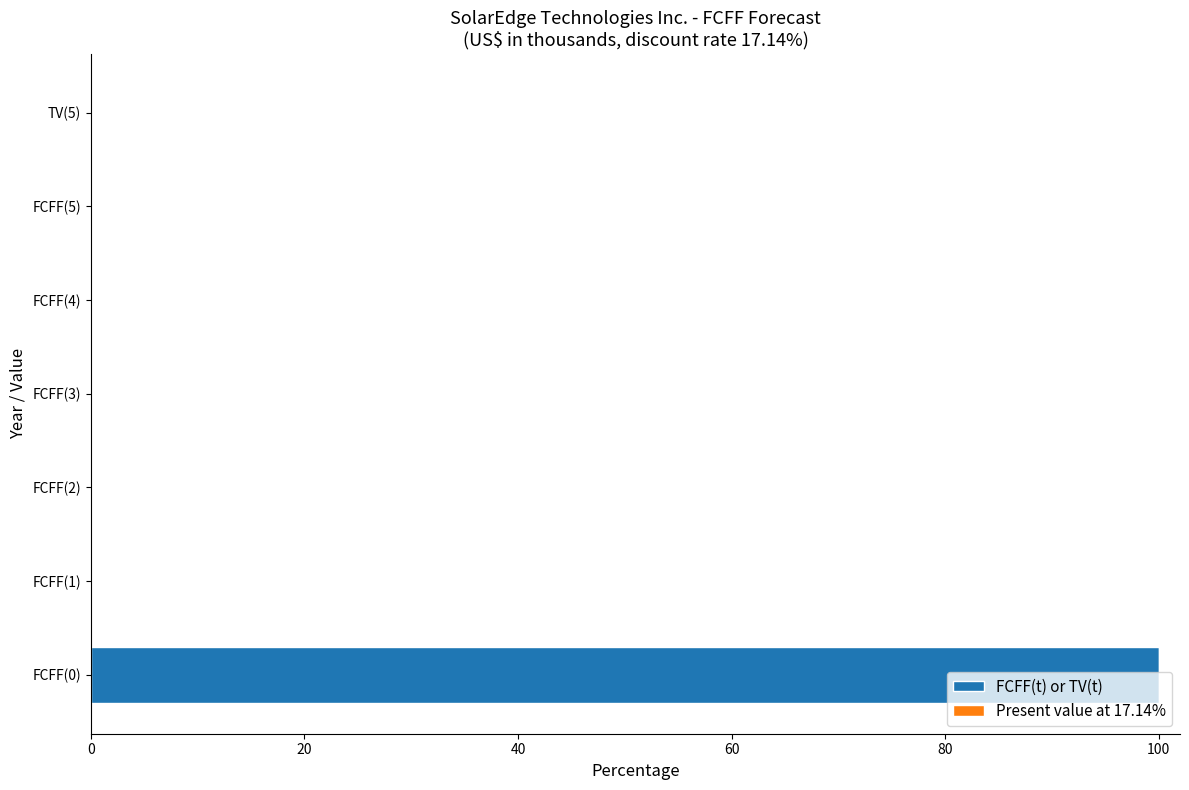

True or false: the data shows 0 at TV(5).

True